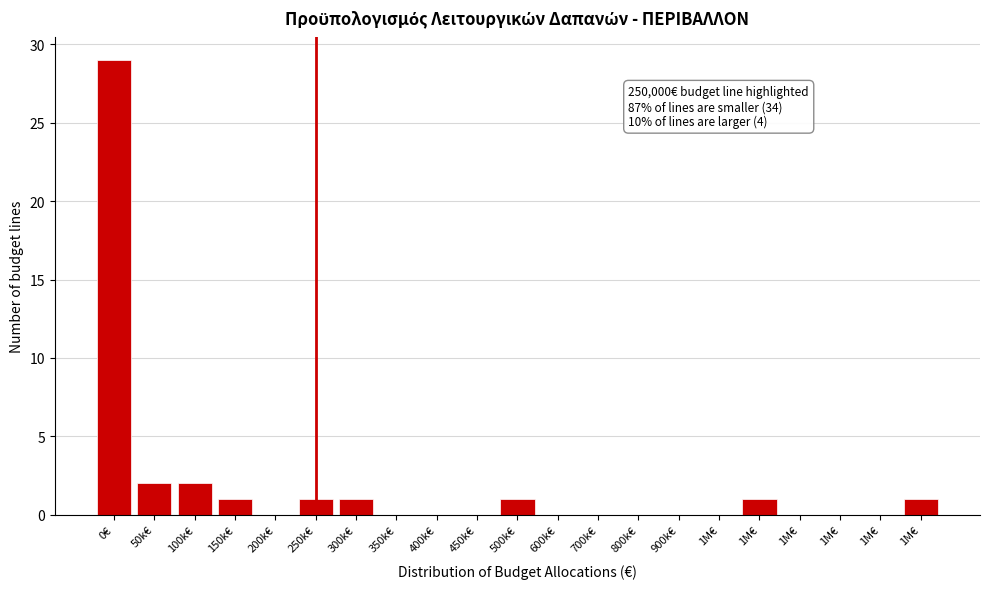

How many categories are shown in the chart?

21